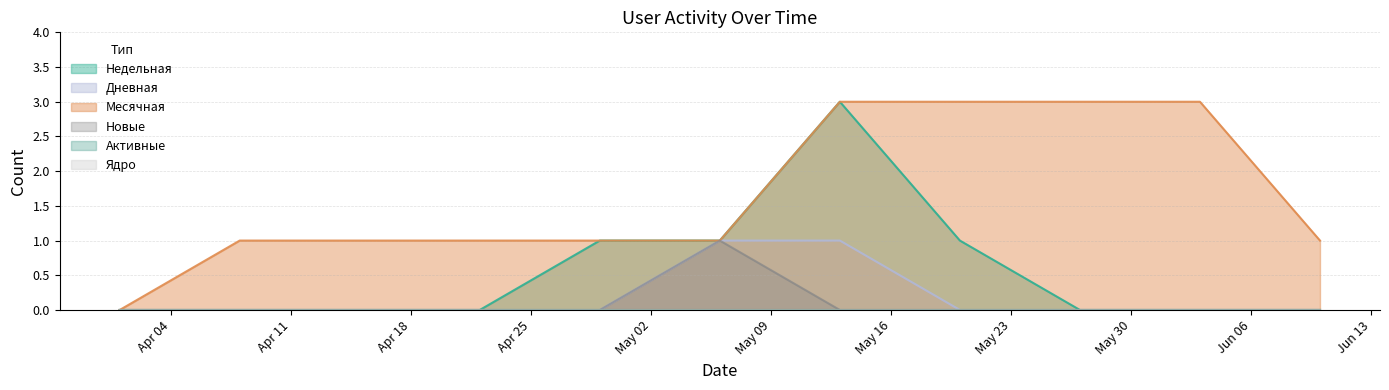

True or false: Дневная has a value of 2 at 2022-05-06.

False